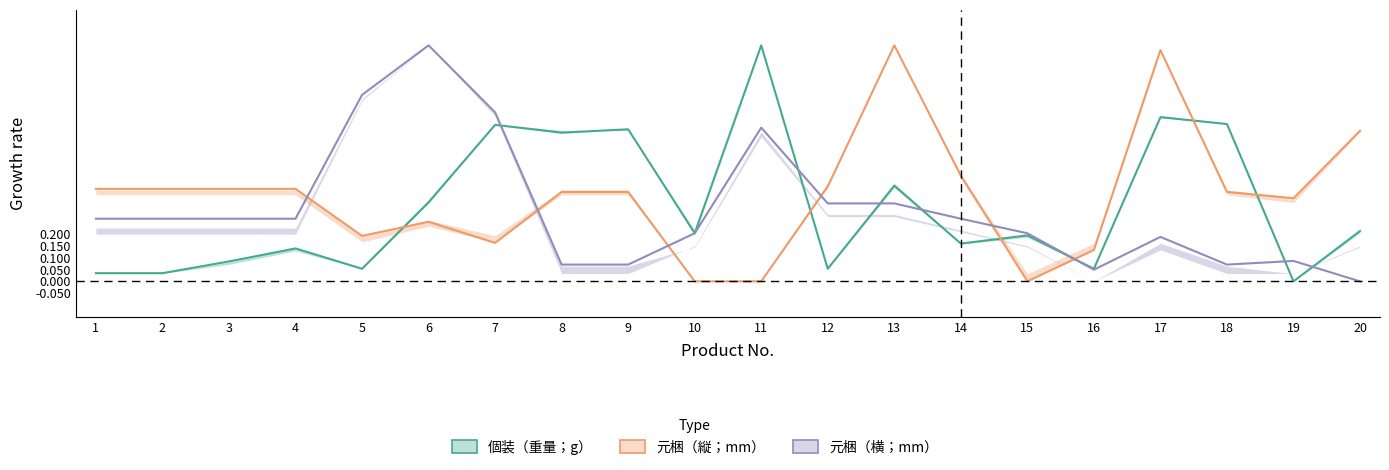

The 元梱（縦；mm）_low series shows 0.4 at 18. True or false?

True